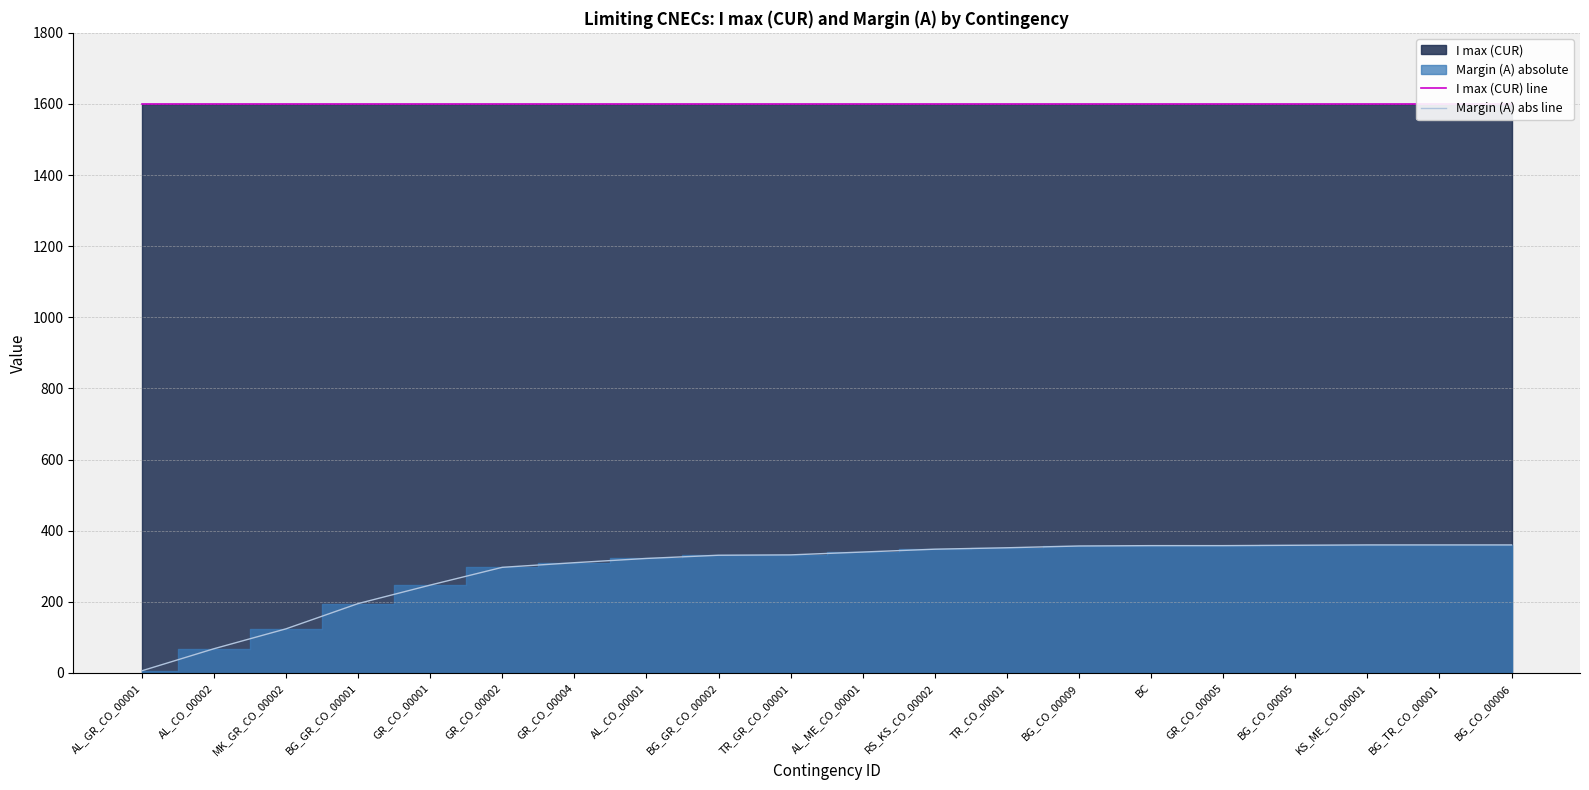

What is the difference between the maximum and minimum values in the Margin (A) abs line series?

354